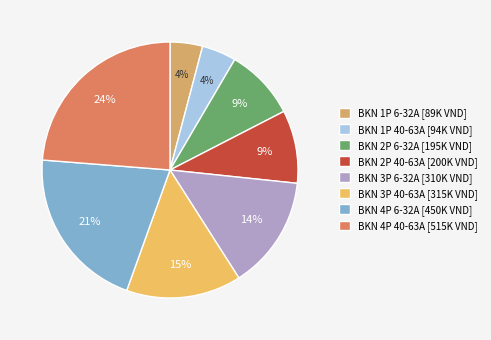

How many slices are in this pie chart?

8